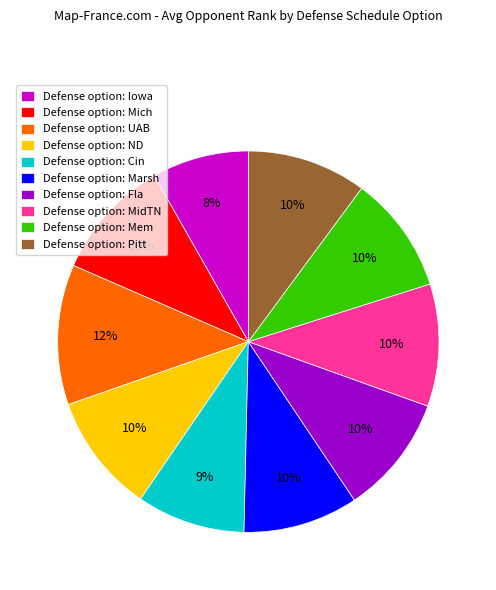

Does Defense option: Marsh represent more than half of the total?

No